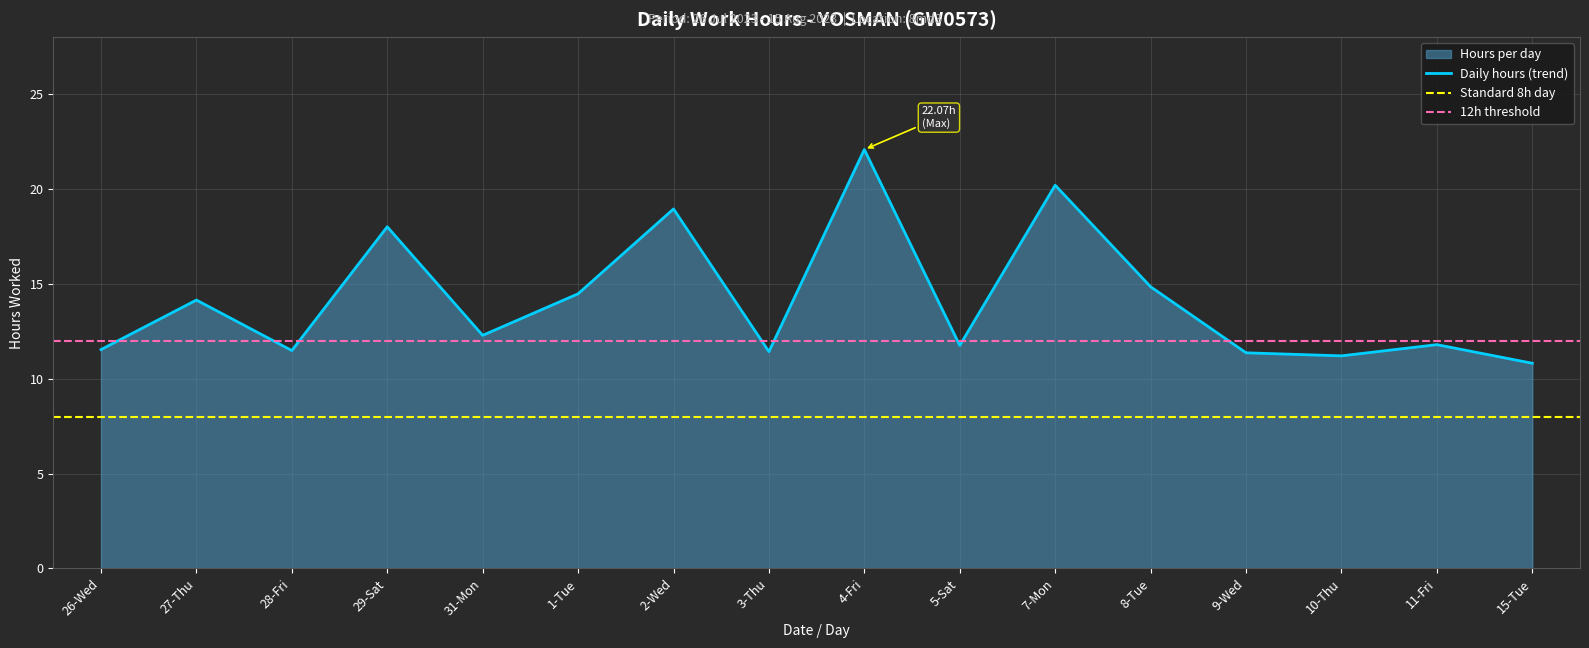

List the labels in order of value, smallest first.

15-Tue, 10-Thu, 9-Wed, 3-Thu, 28-Fri, 26-Wed, 5-Sat, 11-Fri, 31-Mon, 27-Thu, 1-Tue, 8-Tue, 29-Sat, 2-Wed, 7-Mon, 4-Fri